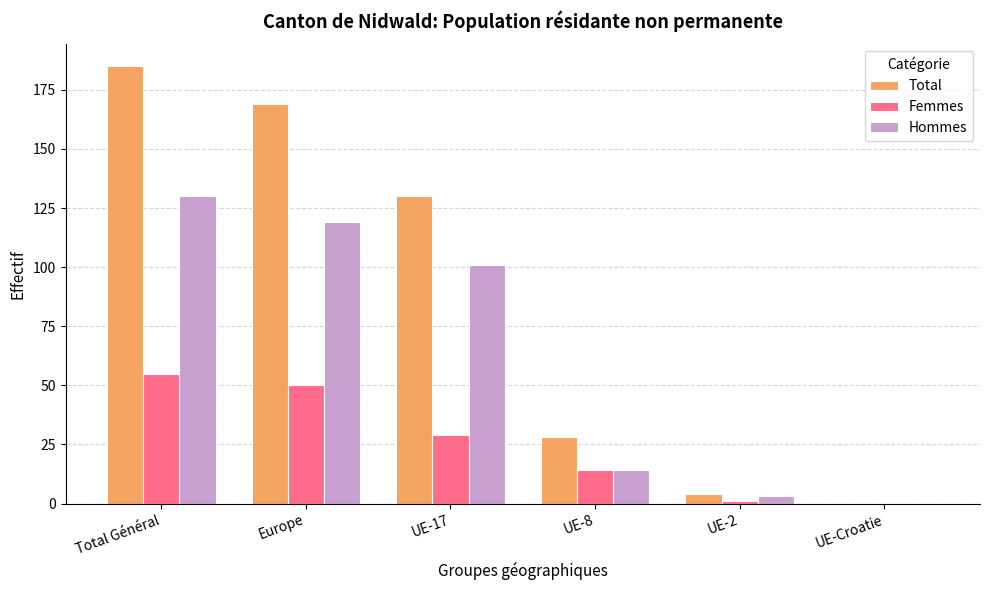

True or false: Femmes has a value of 55 at Total Général.

True